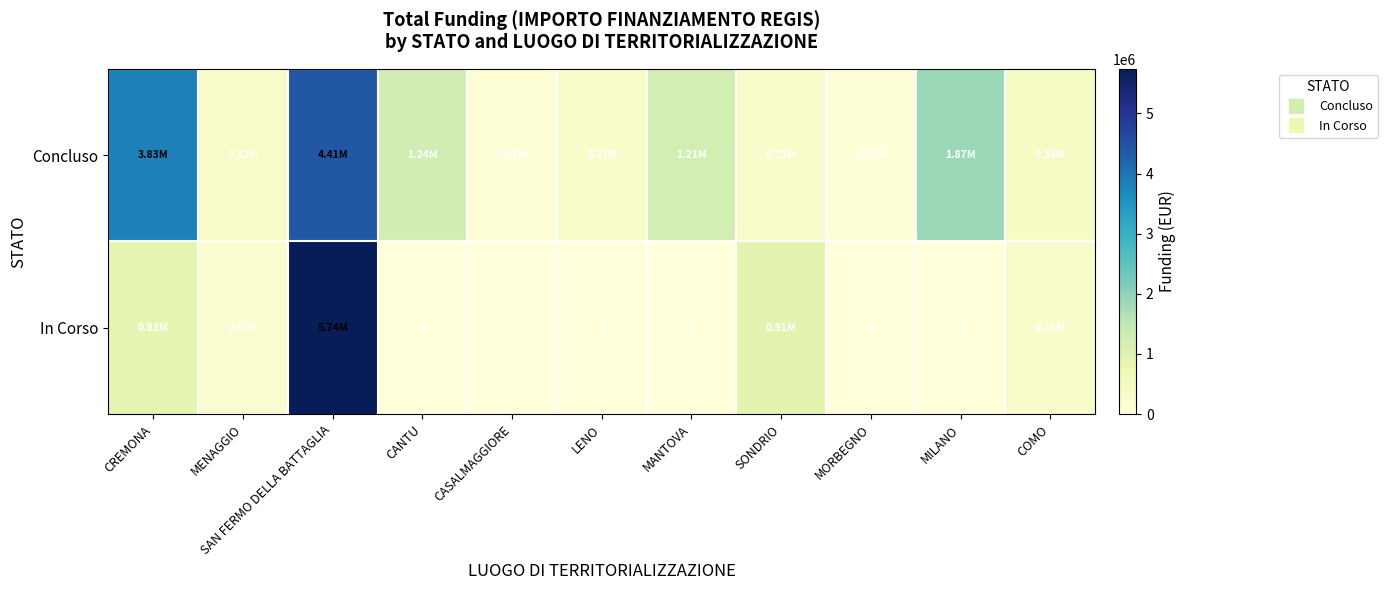

What is the difference between the maximum and minimum values in the Concluso series?

4369487.2